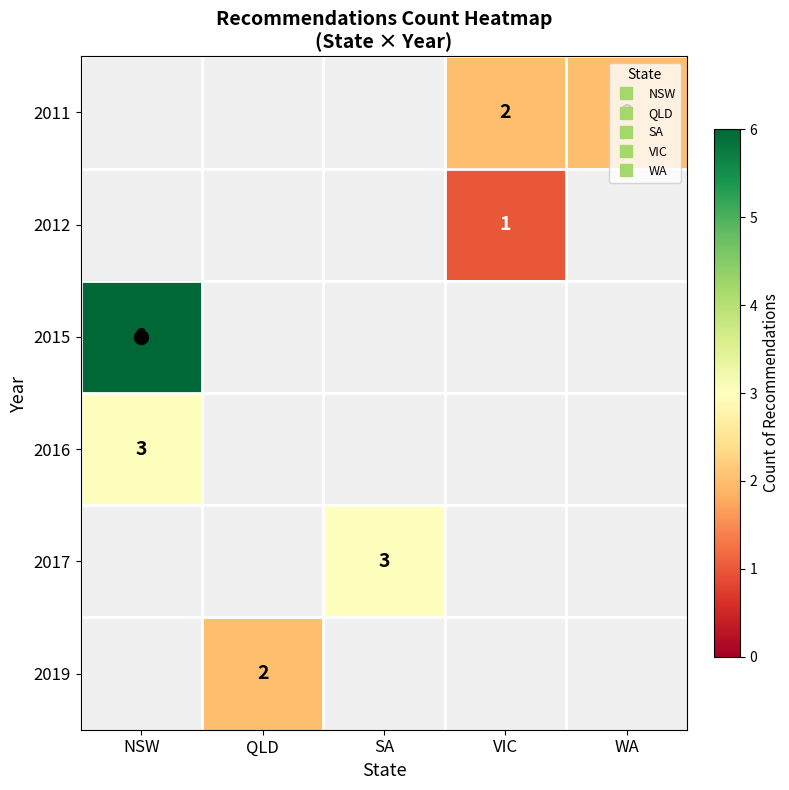

At which label does 2015 reach its minimum?

NSW